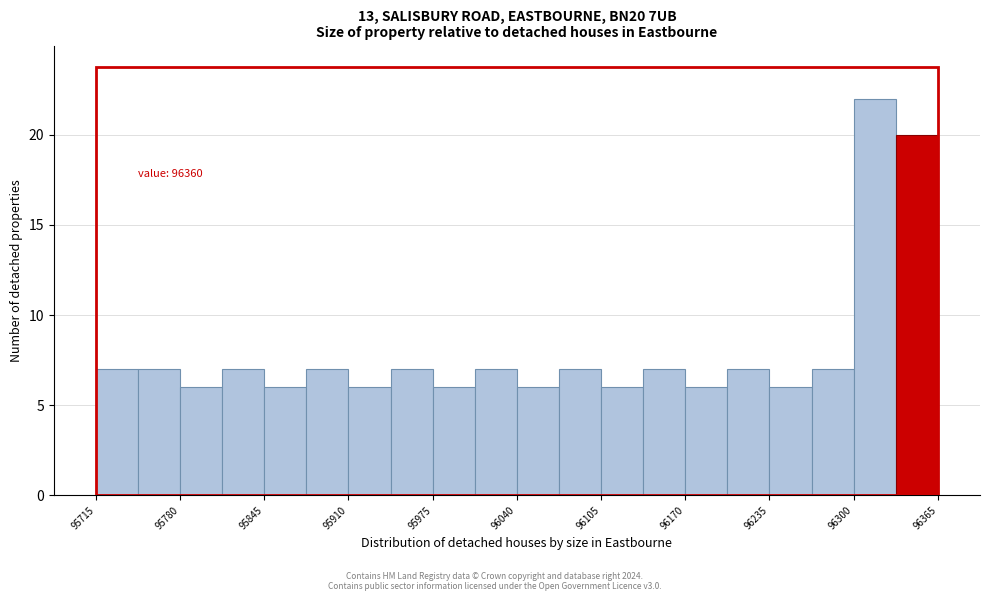

Read against the x-axis, roughly where is the centre of the tallest bar?

96320